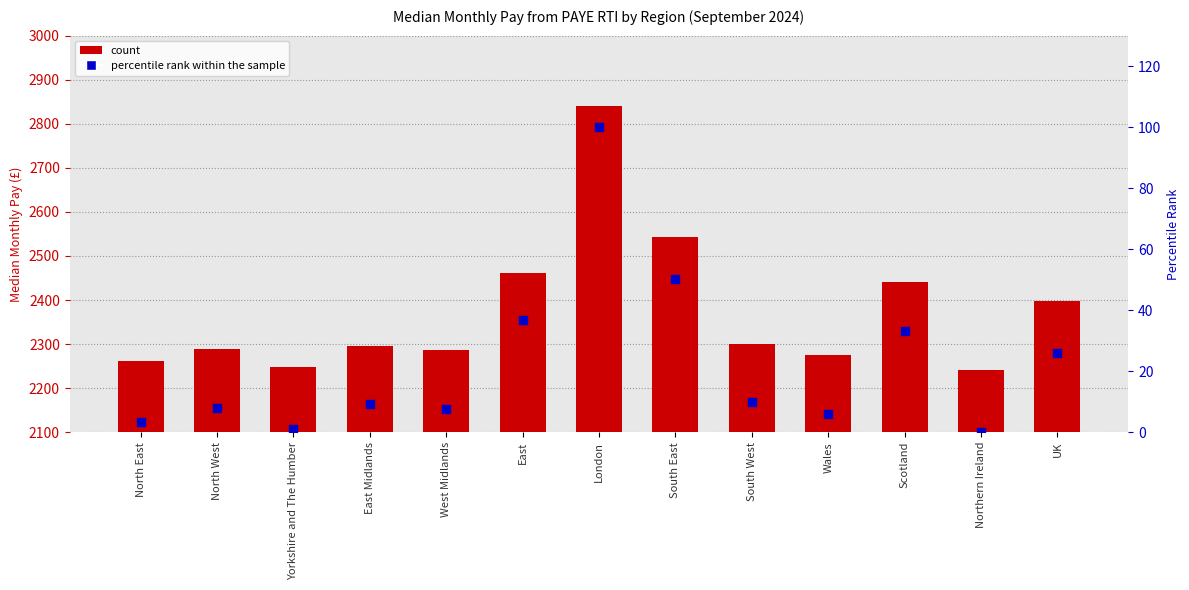

Is the value of September 2024 at UK greater than the value of percentile rank within the sample at South West?

Yes